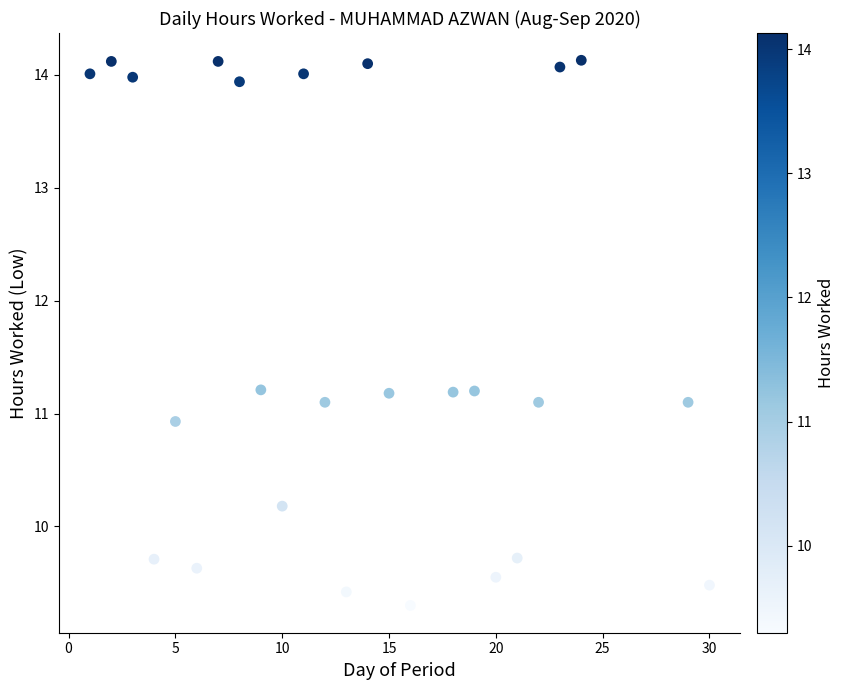

What is the range of X values (max minus min)?

29.0